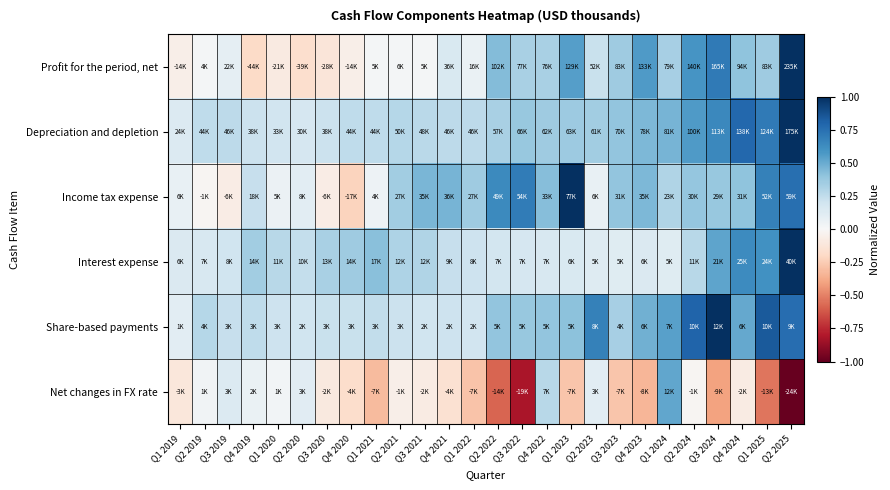

What is the spread (max minus min) of values at Q4 2020?

0.6